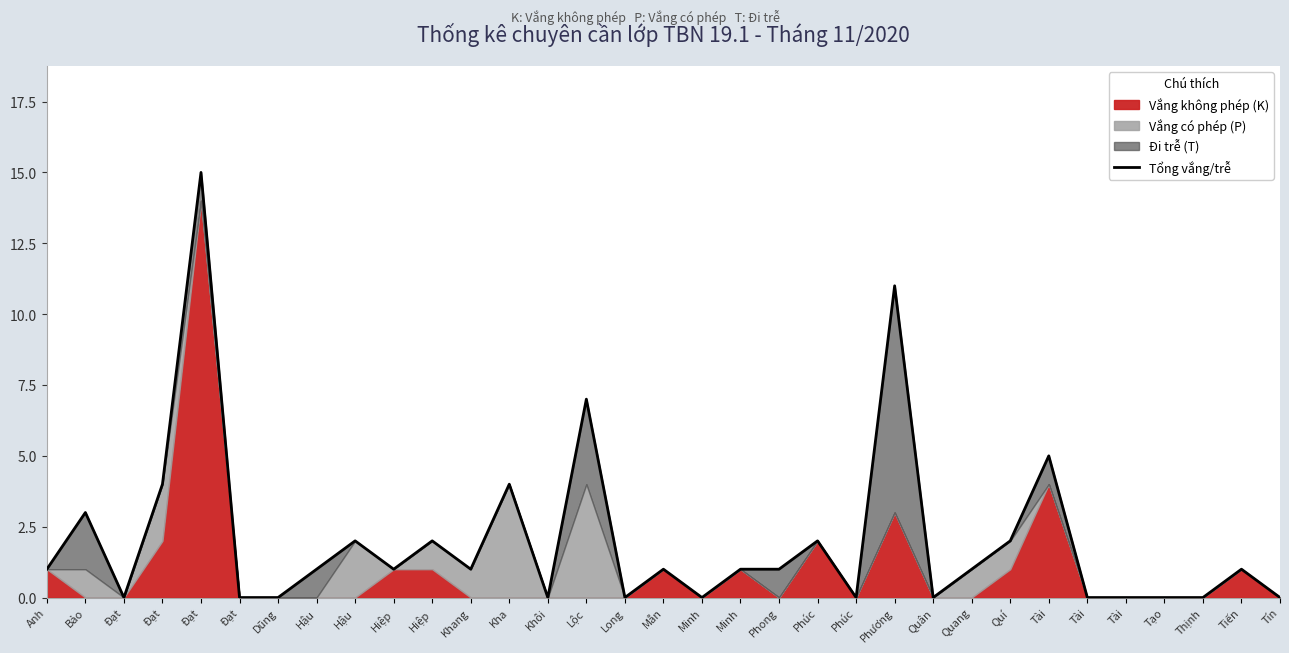

How many categories are shown in the chart?

33